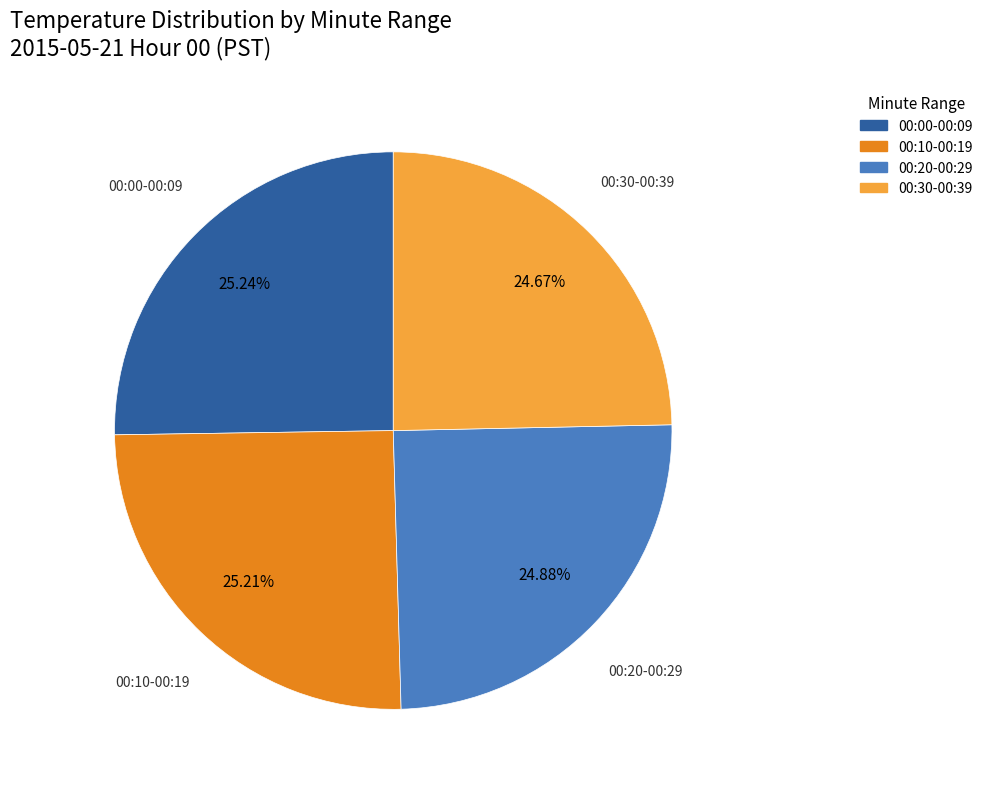

Does any single category account for the majority?

No